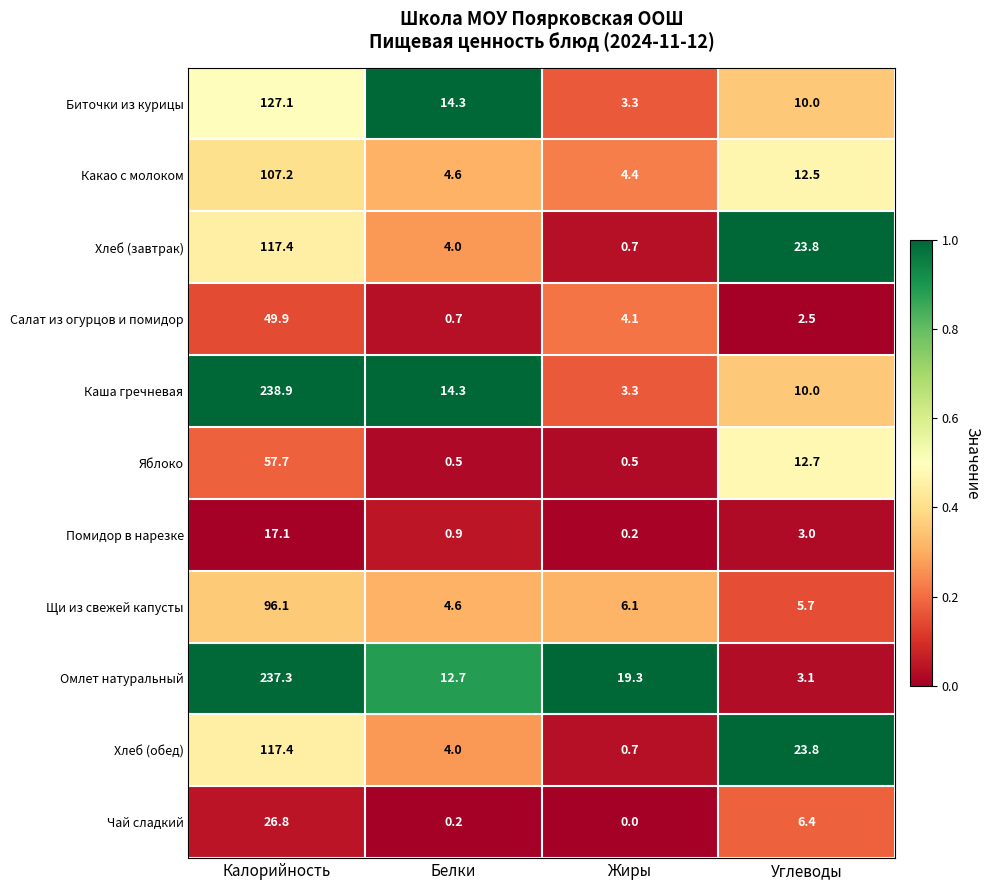

True or false: Помидор в нарезке has a value of 27.0 at Калорийность.

False